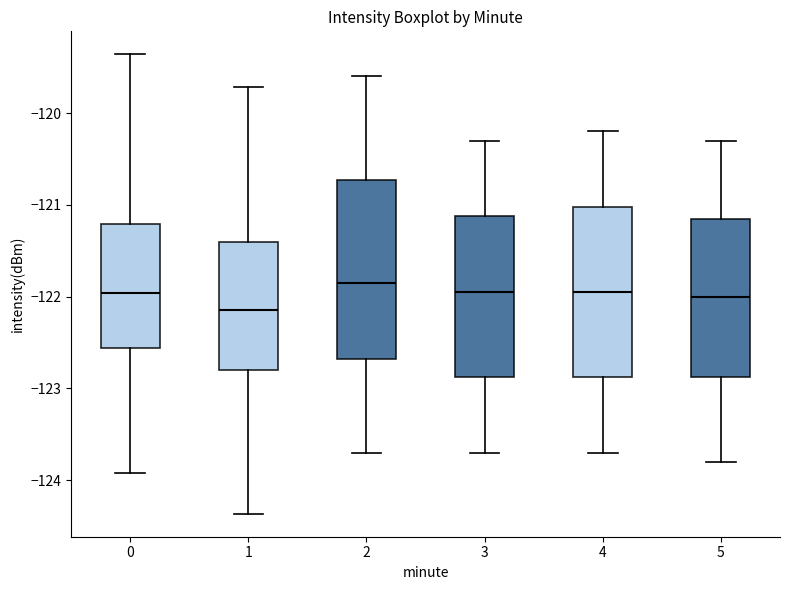

Reading left to right, transcribe this box plot: for each box, give where its median line is, the range the box spans, and where its two whiskers end, as read against the y-axis. The values are not printed on the chart, so give them approximately, as read against the axis.

0: median -122.0, box -122.6 to -121.2, whiskers -123.9 to -119.4
1: median -122.1, box -122.8 to -121.4, whiskers -124.4 to -119.7
2: median -121.8, box -122.7 to -120.7, whiskers -123.7 to -119.6
3: median -121.9, box -122.9 to -121.1, whiskers -123.7 to -120.3
4: median -121.9, box -122.9 to -121.0, whiskers -123.7 to -120.2
5: median -122.0, box -122.9 to -121.1, whiskers -123.8 to -120.3